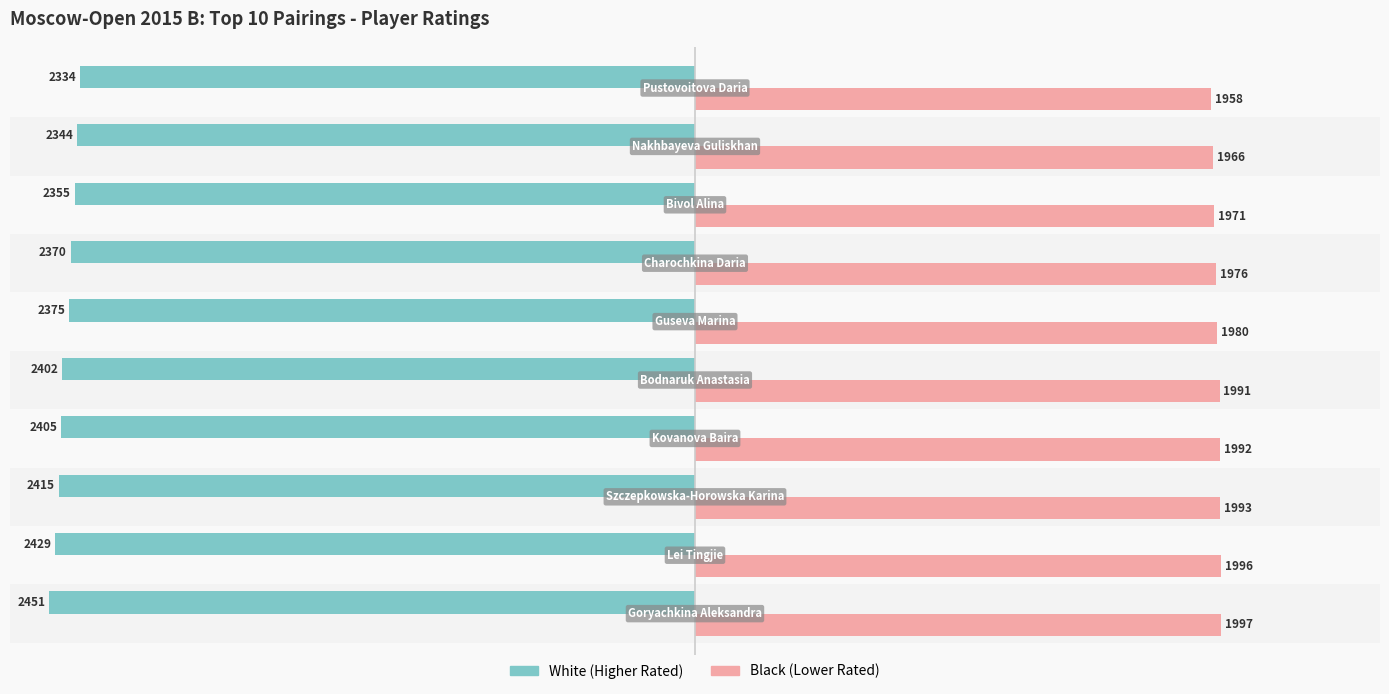

List the series in order of their peak value, highest first.

Black (Lower Rated), White (Higher Rated)